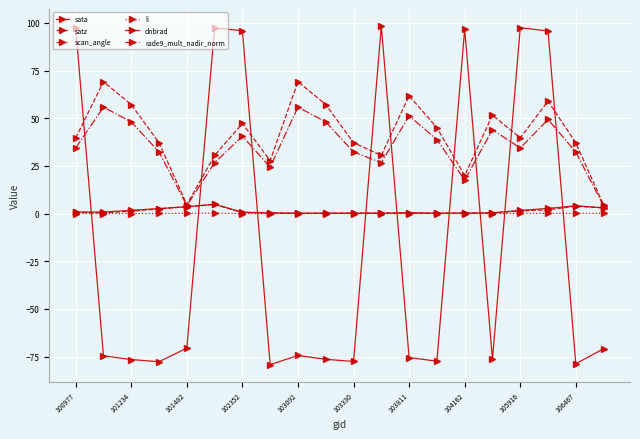

How many positive values does the sata series have?

7